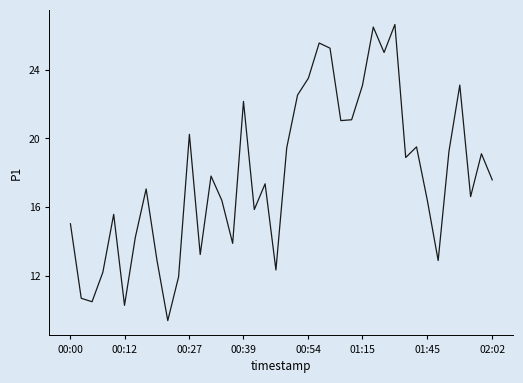

What is the sum of all values?

711.8